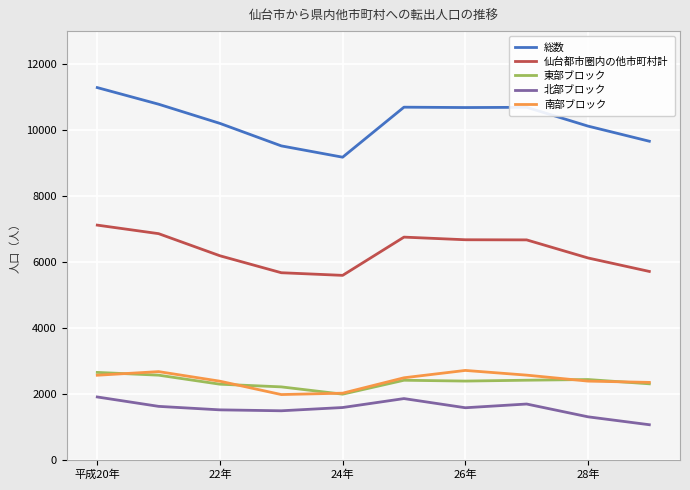

Which series has the largest range (max minus min)?

総数